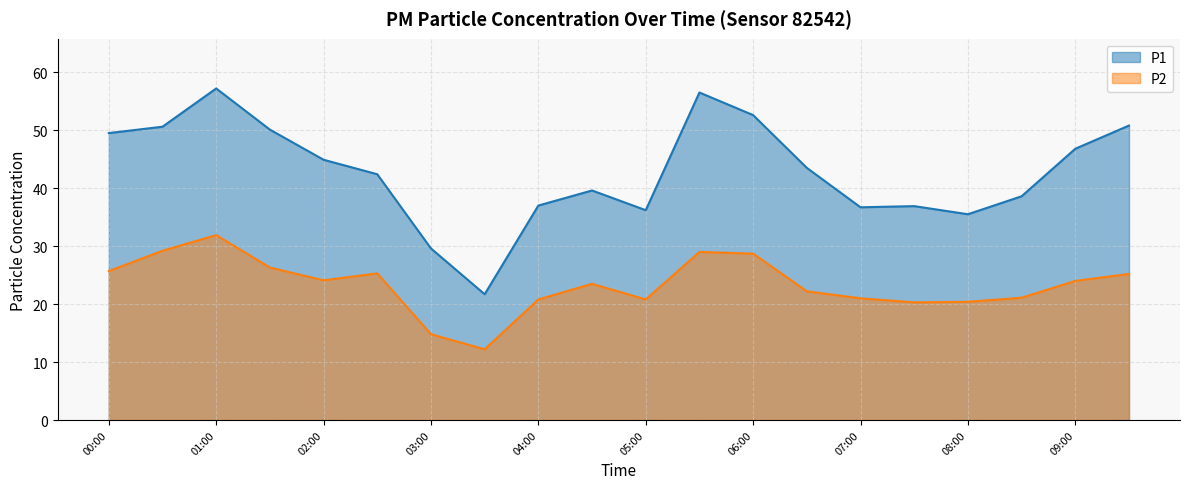

What position from the left is 03:00?

7